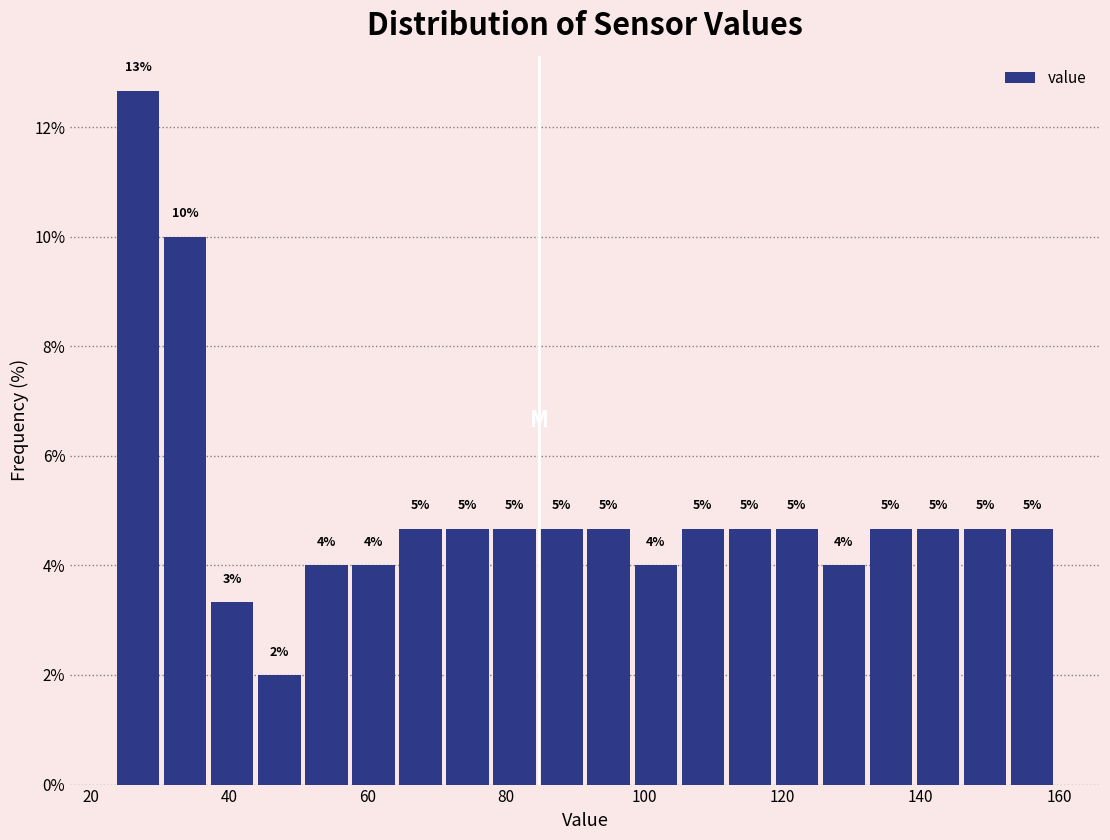

Read against the x-axis, roughly where is the centre of the tallest bar?

26